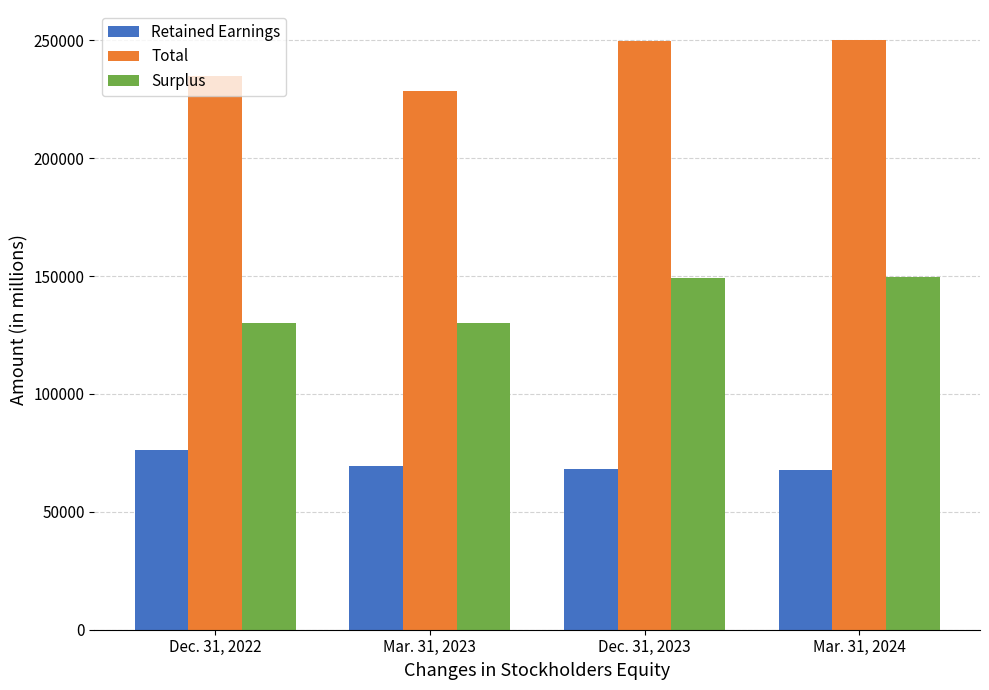

What position from the left is Dec. 31, 2022?

1